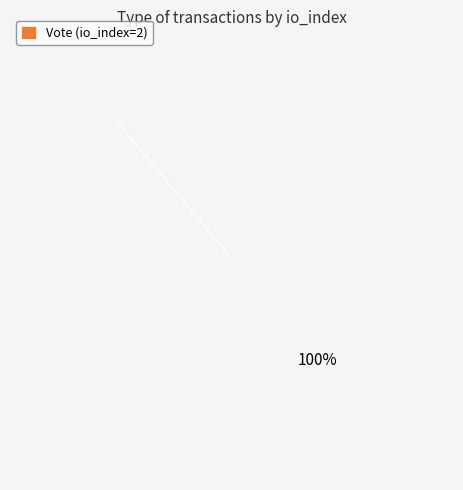

Rank the categories by value from lowest to highest.

Regular, Vote